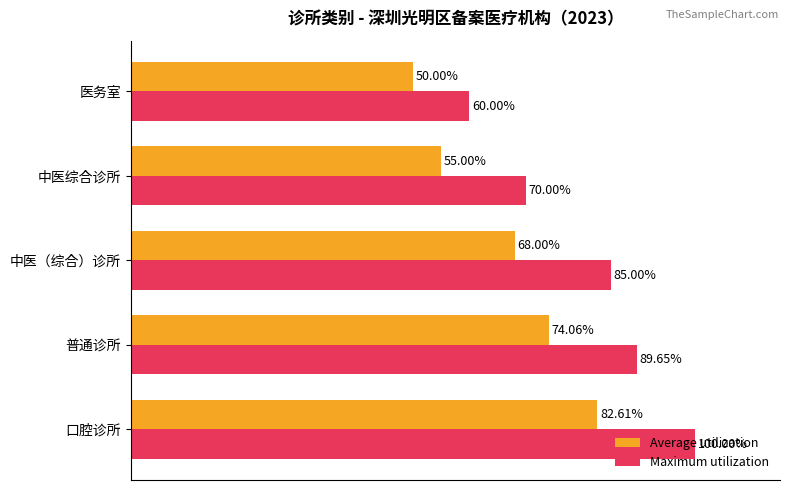

Which series has the largest total across all categories?

Maximum utilization